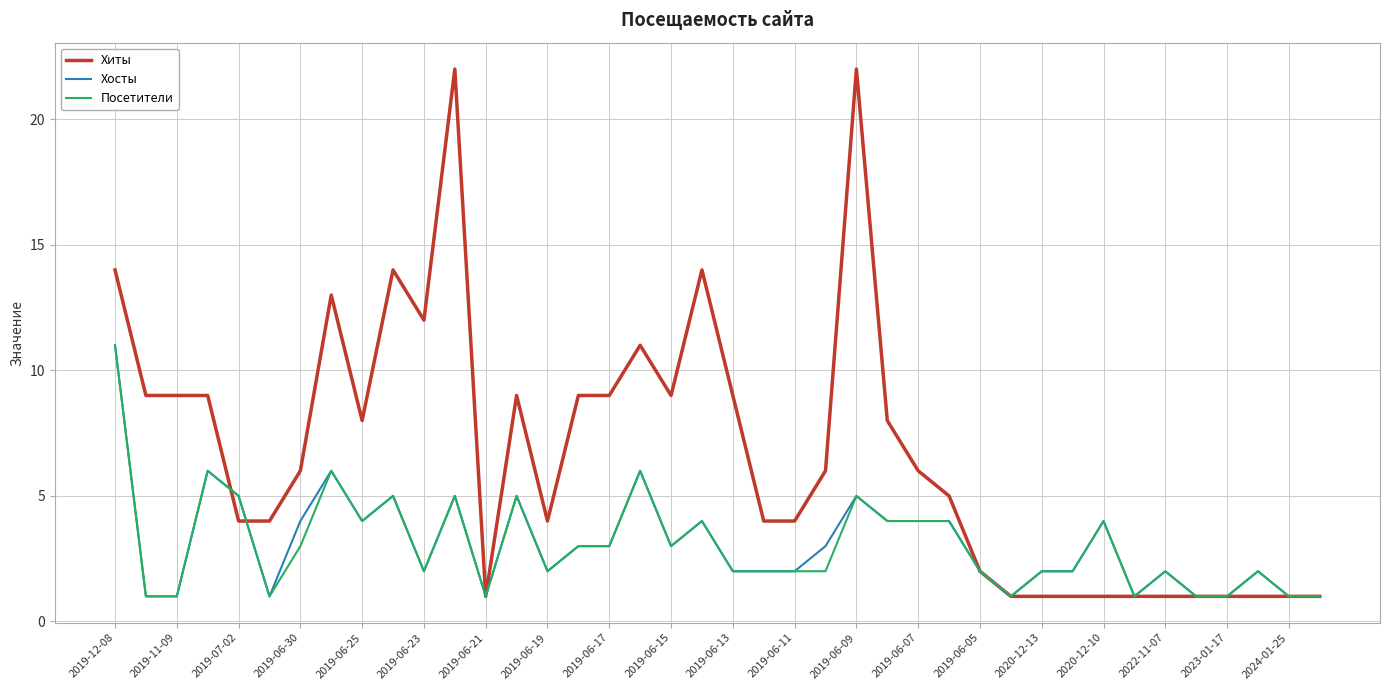

Which series has the widest spread of values?

Хиты